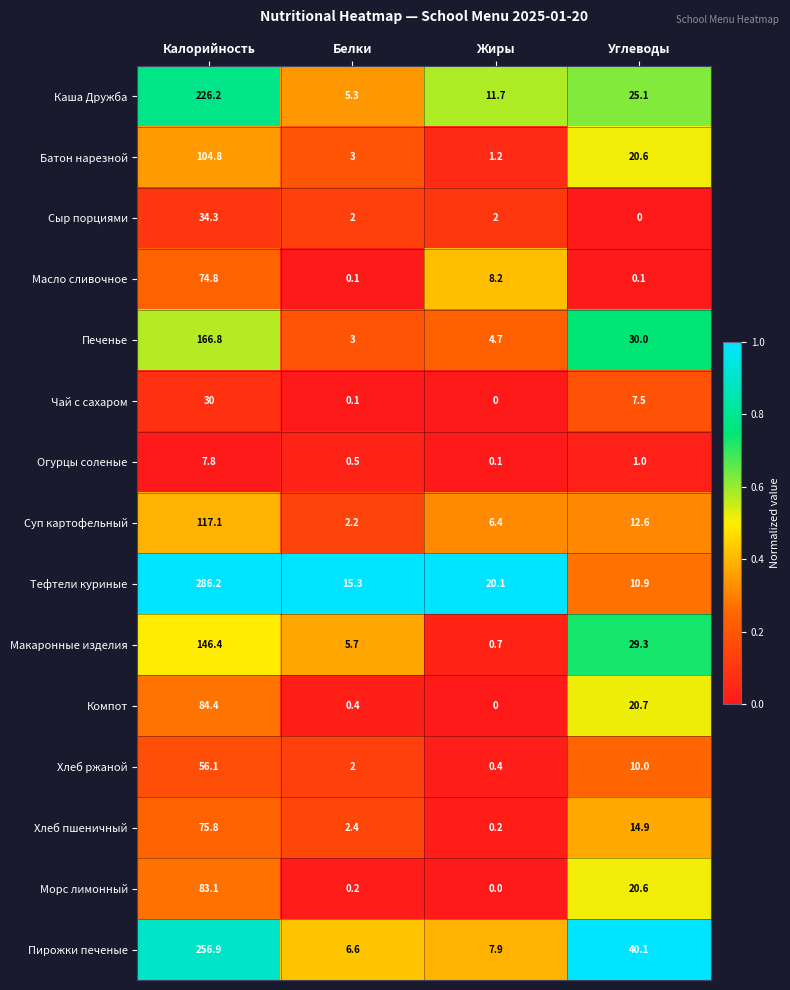

Rank the categories by Макаронные изделия value from lowest to highest.

Жиры, Белки, Углеводы, Калорийность